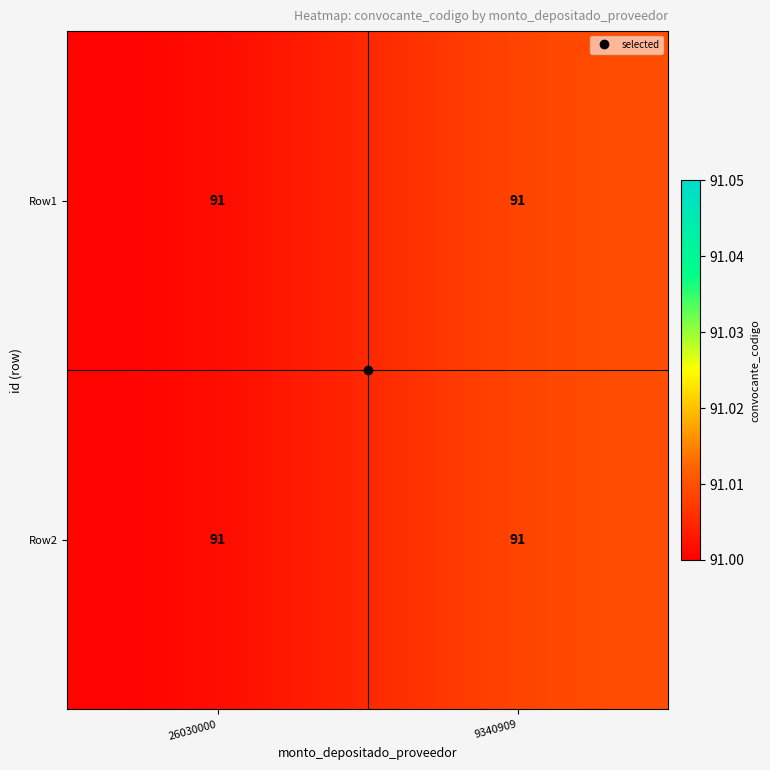

At which category is the sum across all series the highest?

9340909